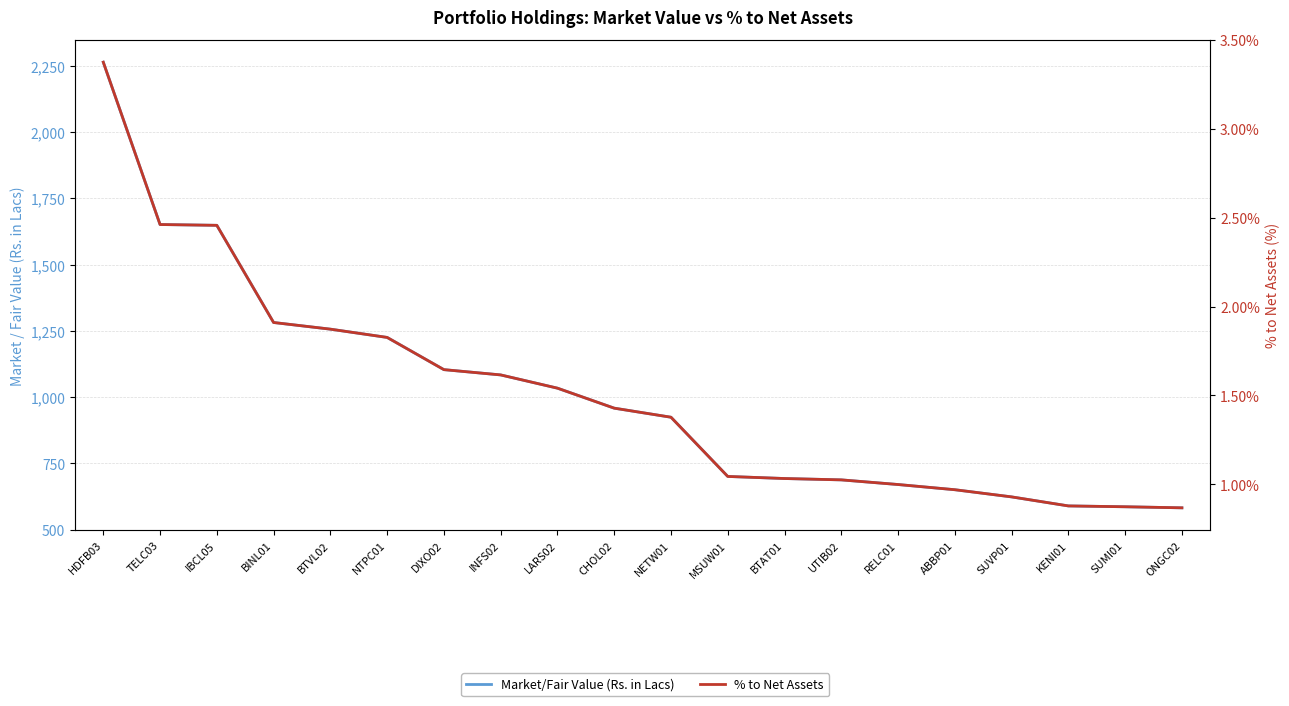

Does the chart have visible grid lines?

Yes